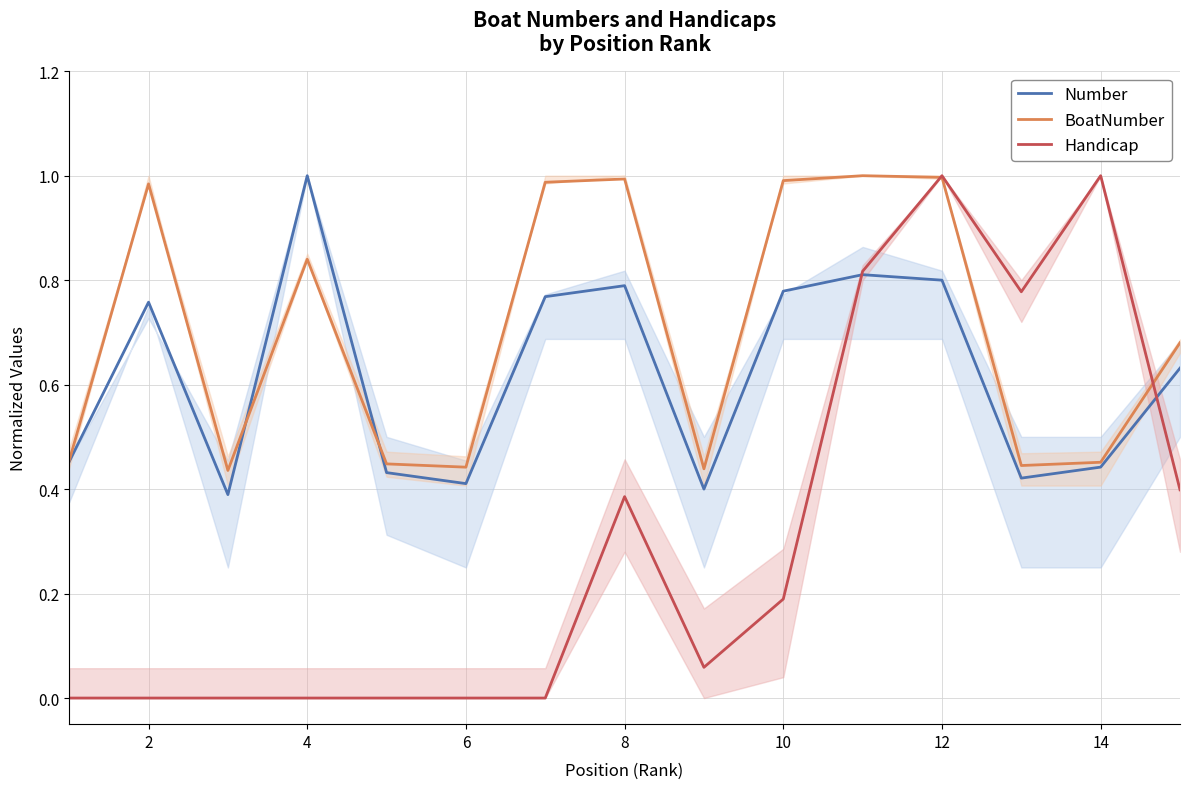

Is it true that BoatNumber equals 0.6 at 8?

False